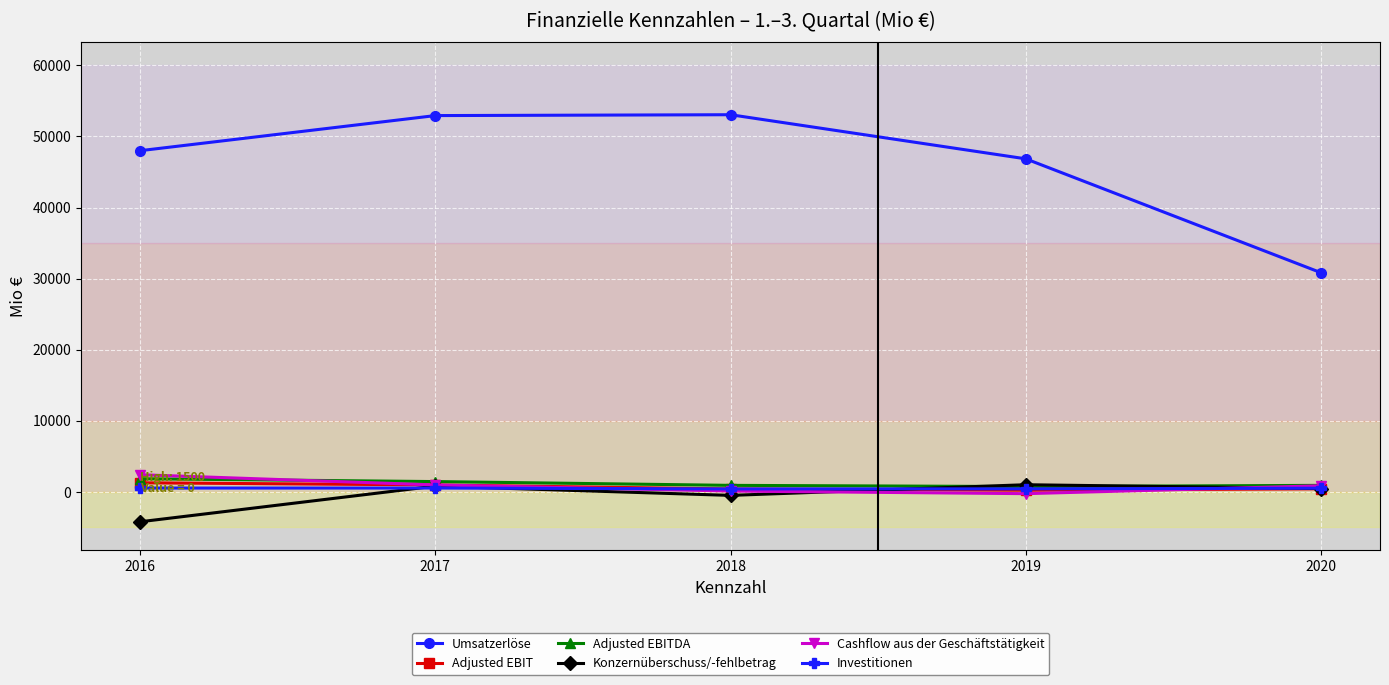

Between 2017 and 2018, which series saw the biggest shift?

Konzernüberschuss/-fehlbetrag